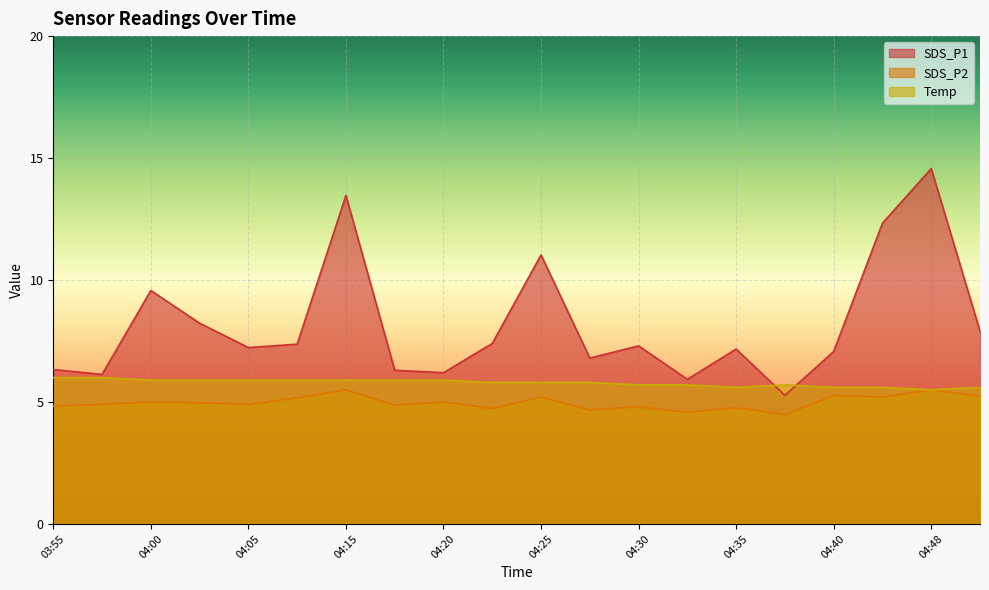

Rank the categories by Temp value from lowest to highest.

04:48, 04:35, 04:40, 04:42, 04:50, 04:30, 04:33, 04:37, 04:23, 04:25, 04:28, 04:00, 04:02, 04:05, 04:13, 04:15, 04:18, 04:20, 03:55, 03:57